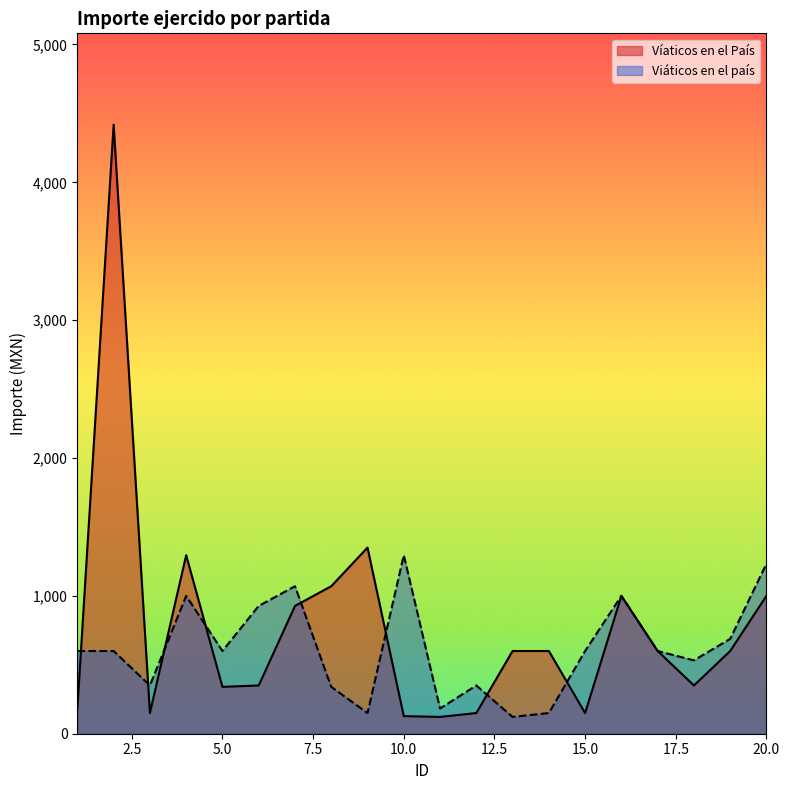

The Viáticos en el país series shows 150.0 at 9. True or false?

True